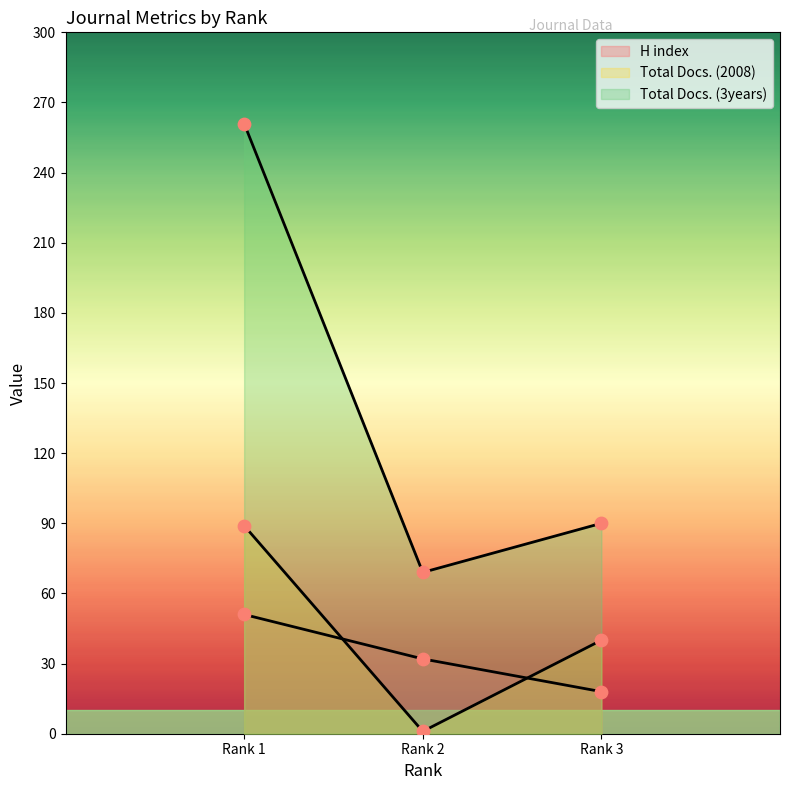

Which series reaches the minimum Y coordinate?

Total Docs. (2008)